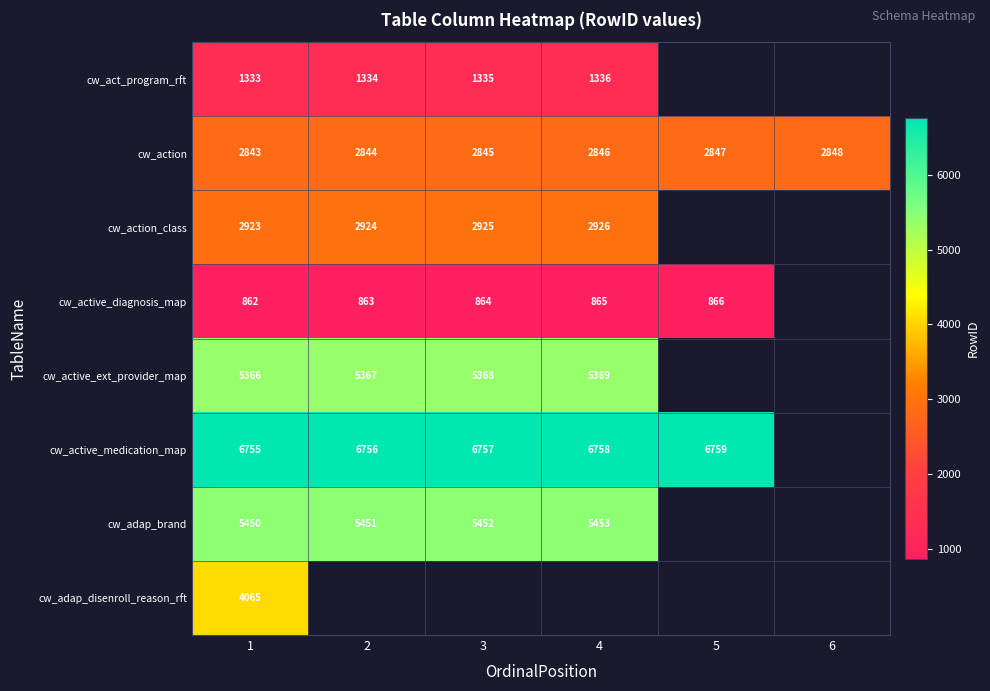

True or false: cw_active_diagnosis_map has a value of 227 at 4.

False